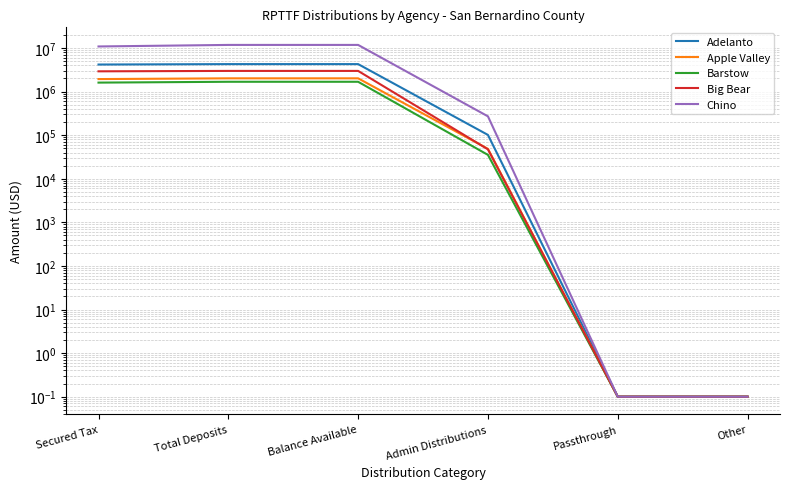

At how many categories does at least one series exceed 10997821?

2